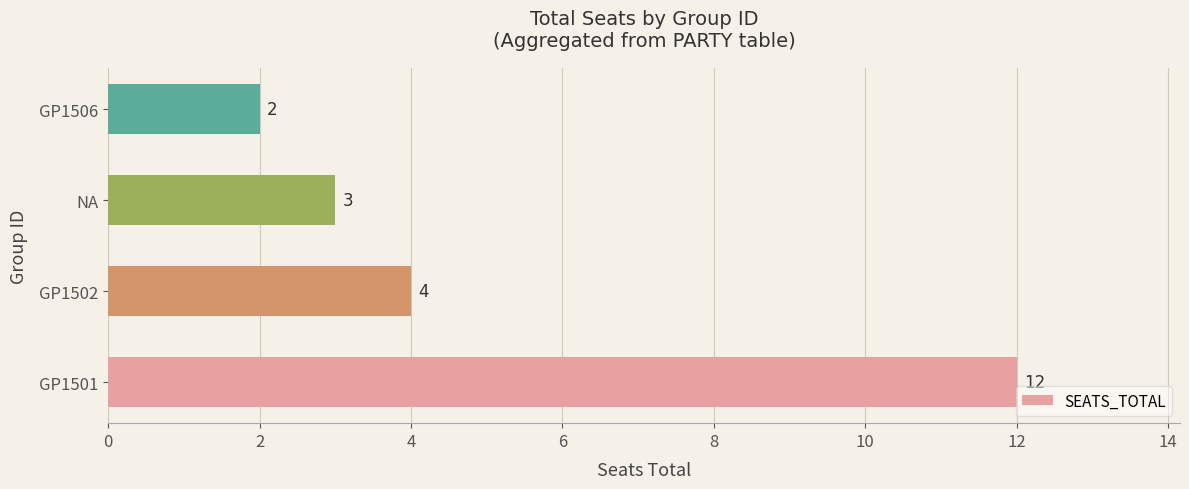

Reading top to bottom, transcribe all the data shown in this chart.

GP1506=2	NA=3	GP1502=4	GP1501=12